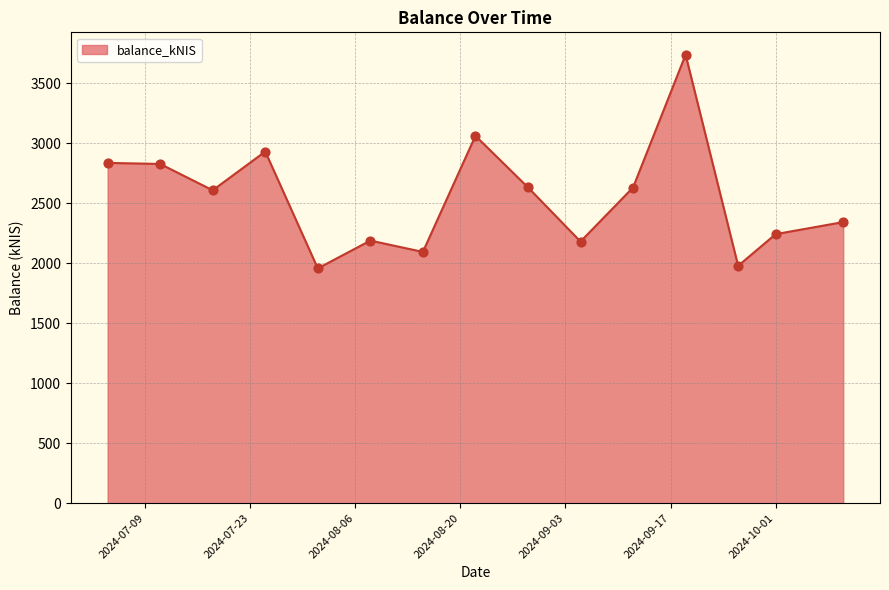

What is the difference between the maximum and minimum values?

1780.9